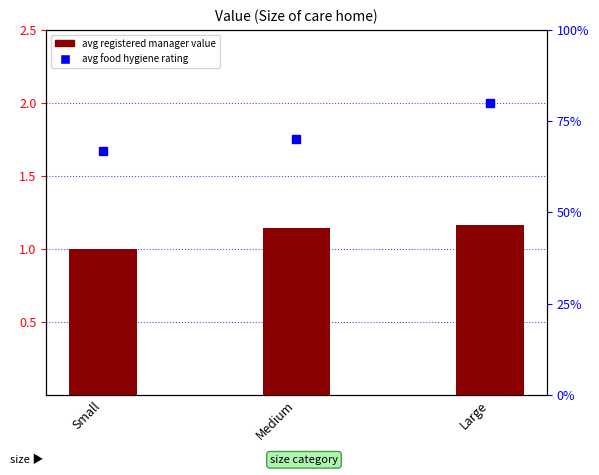

What are all the series names shown in the legend?

avg registered manager value, avg food hygiene rating